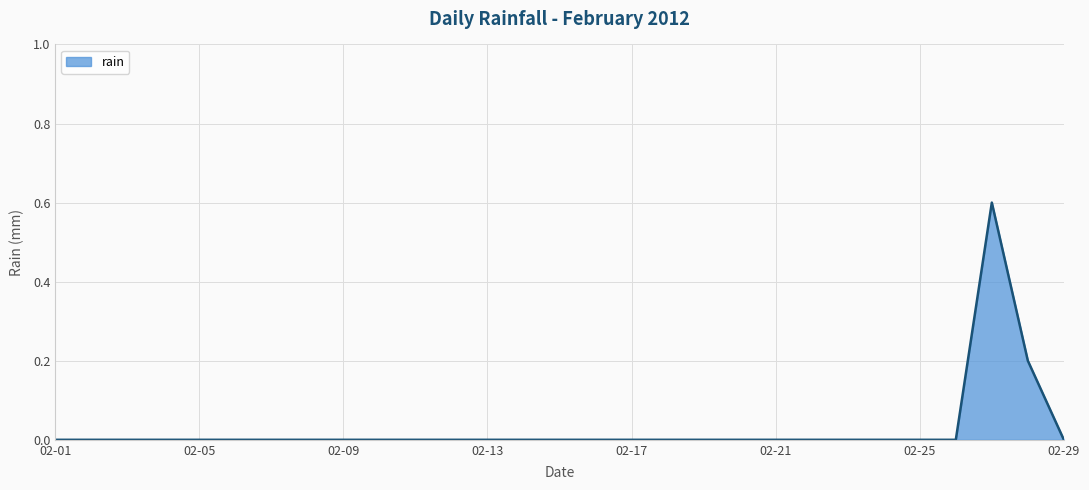

What is the greatest value displayed?

0.6